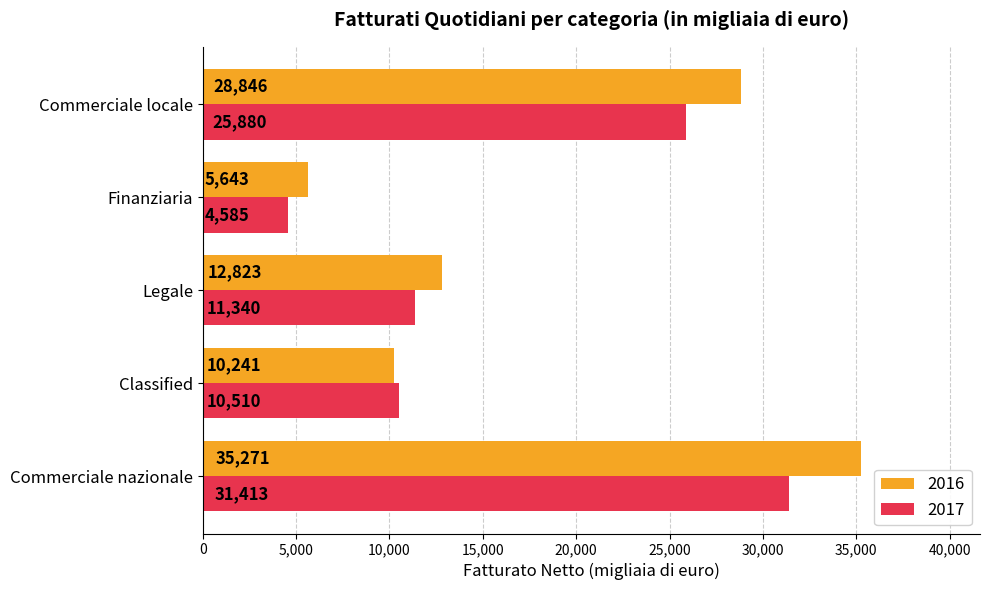

At which category is the sum across all series the highest?

Commerciale nazionale